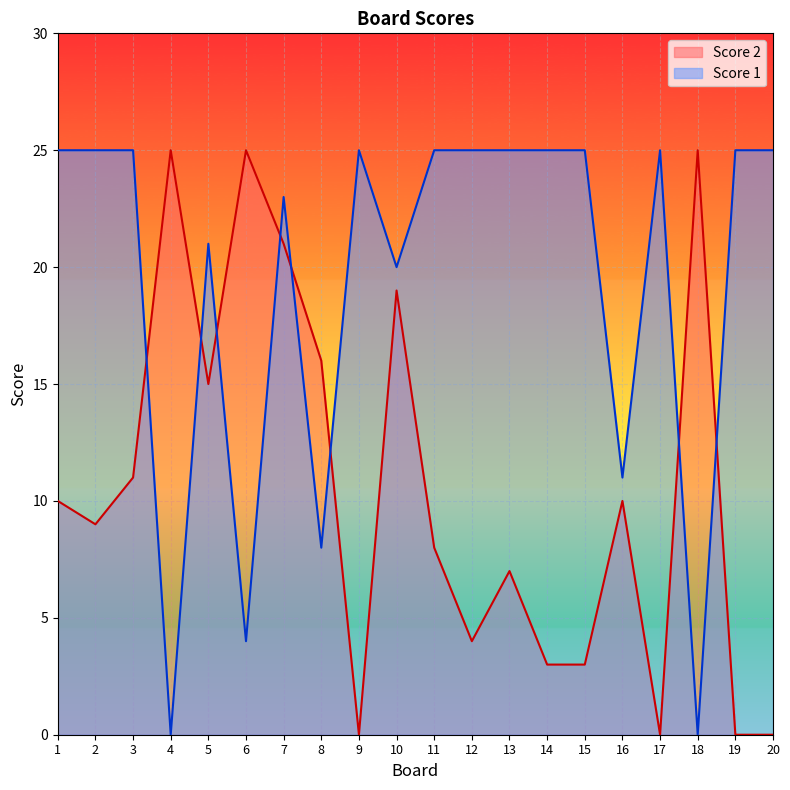

How many interior local peaks does the Score 1 series have?

4